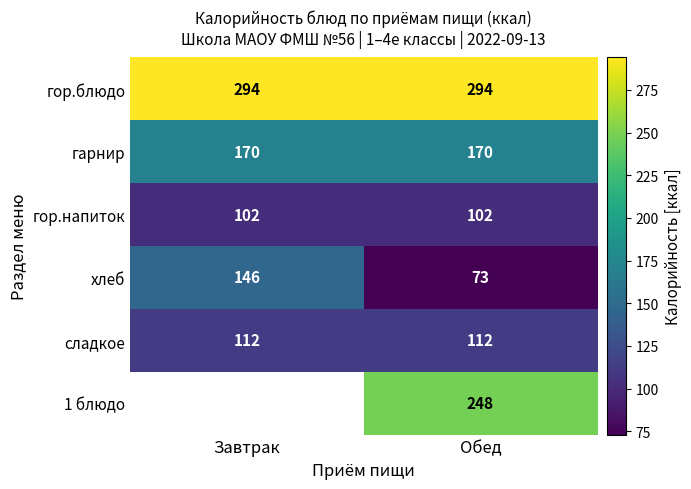

What is the sum of all гор.блюдо values?

588